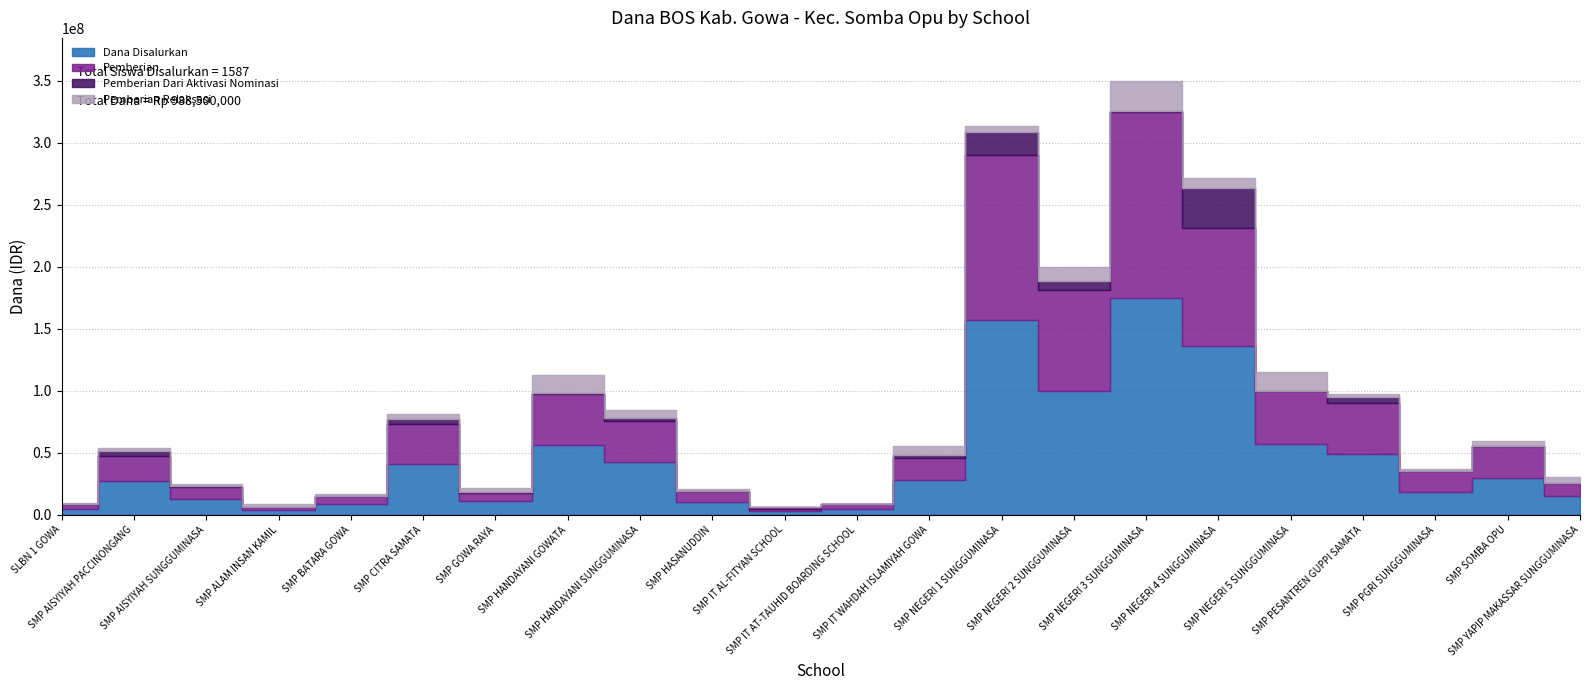

Between SMP BATARA GOWA and SMP NEGERI 4 SUNGGUMINASA, which series saw the biggest shift?

Dana Disalurkan